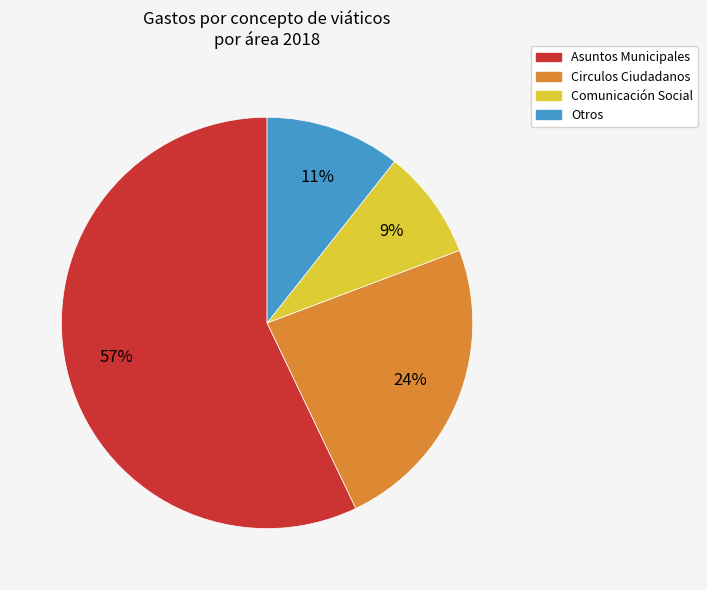

To the nearest percent, what is the average slice percentage?

25%